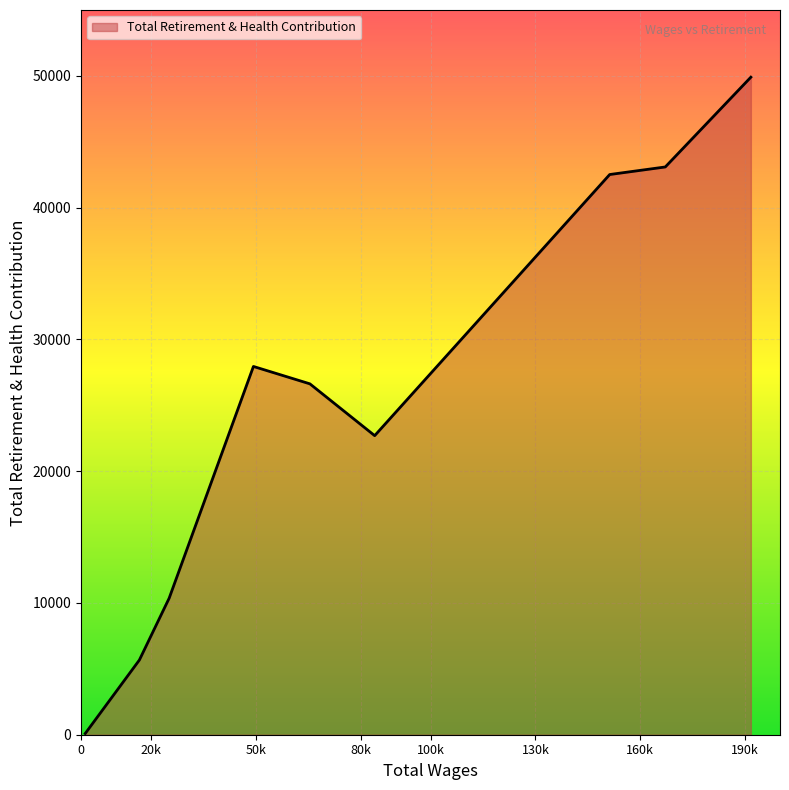

What is the difference between the maximum and minimum values?

49810